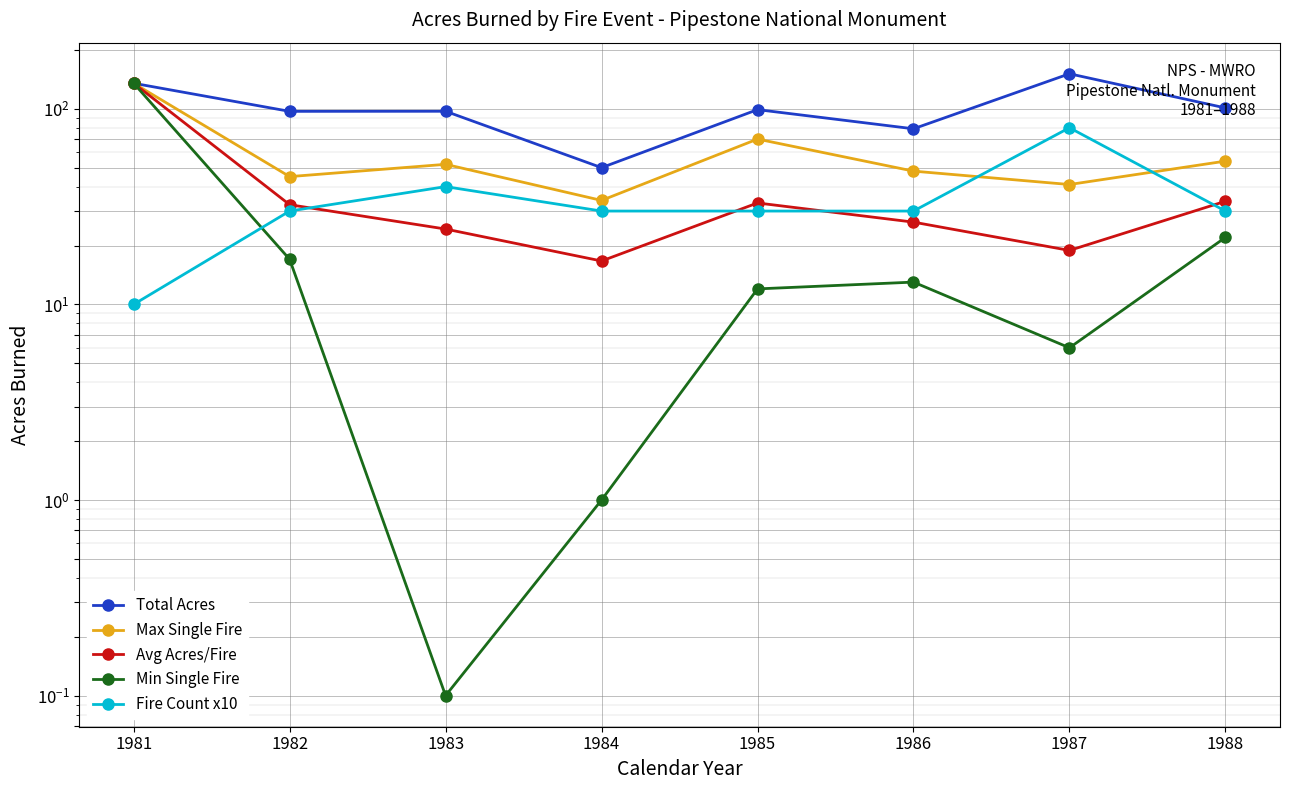

List the series in order of their peak value, highest first.

Total Acres, Max Single Fire, Avg Acres/Fire, Min Single Fire, Fire Count x10